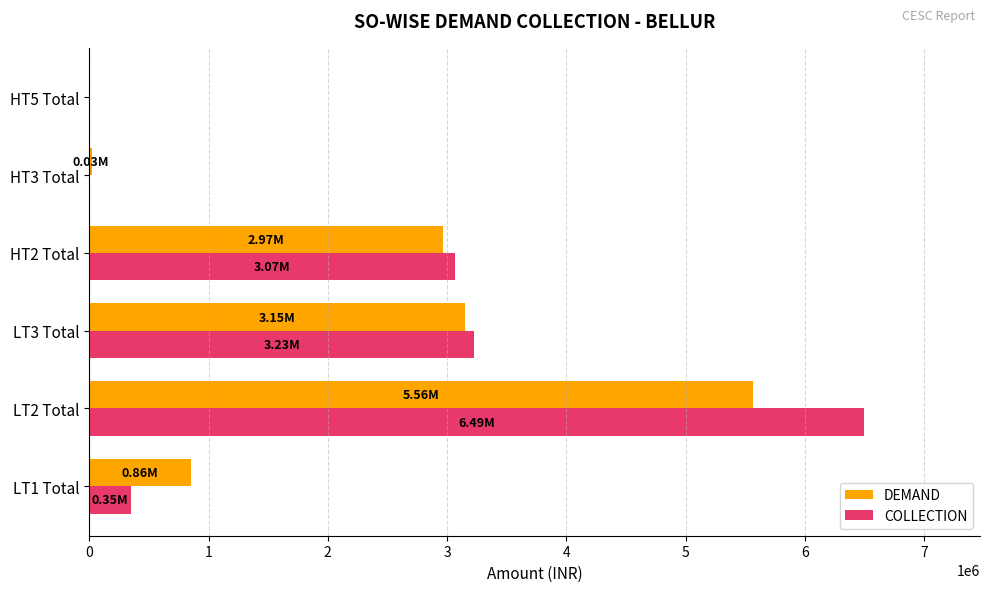

At which category is the sum across all series the highest?

LT2 Total